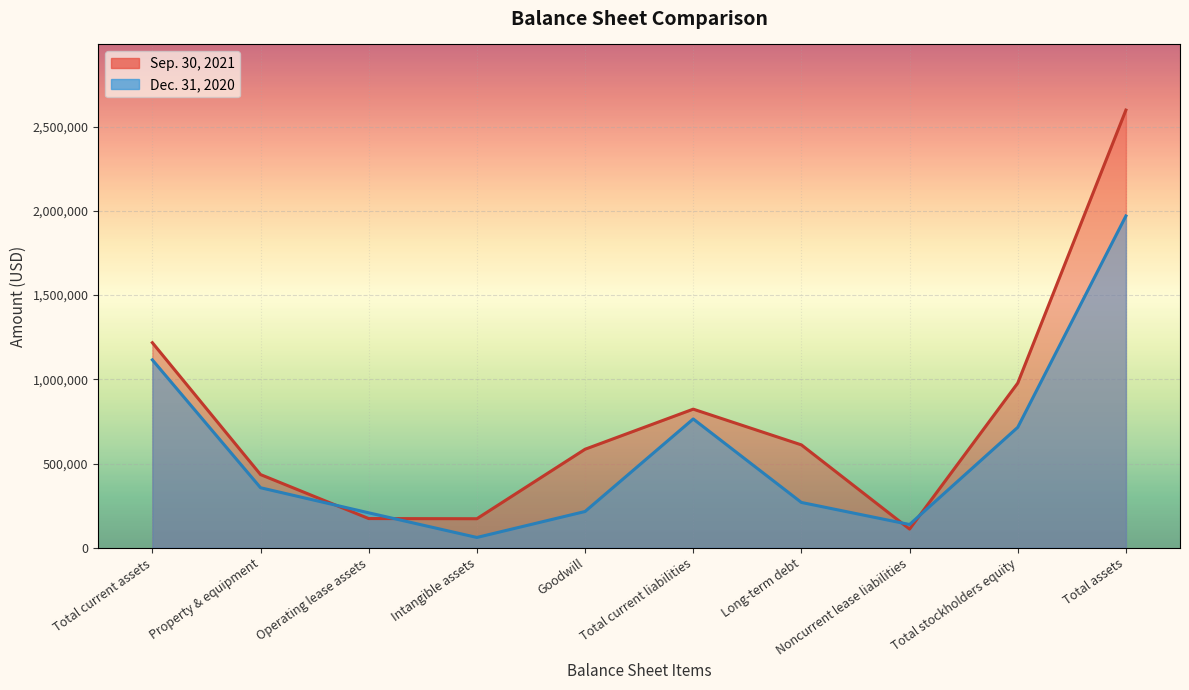

Between which two adjacent categories do Sep. 30, 2021 and Dec. 31, 2020 first intersect?

Property & equipment and Operating lease assets